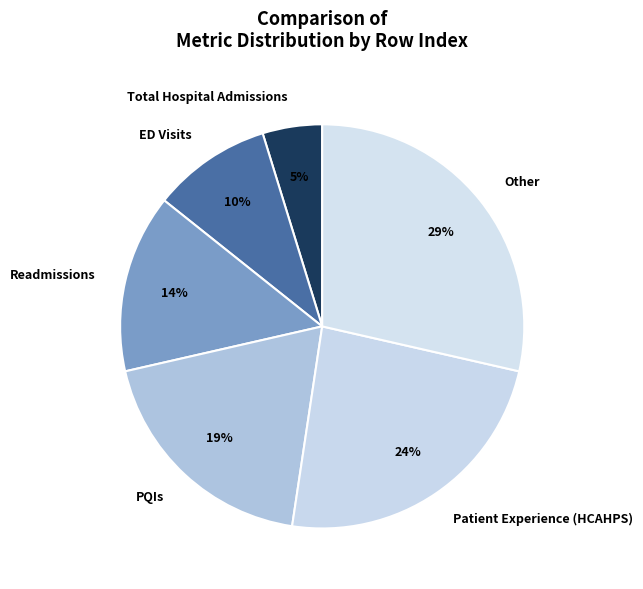

To the nearest percent, what is the difference between the PQIs and Other slice percentages?

10%